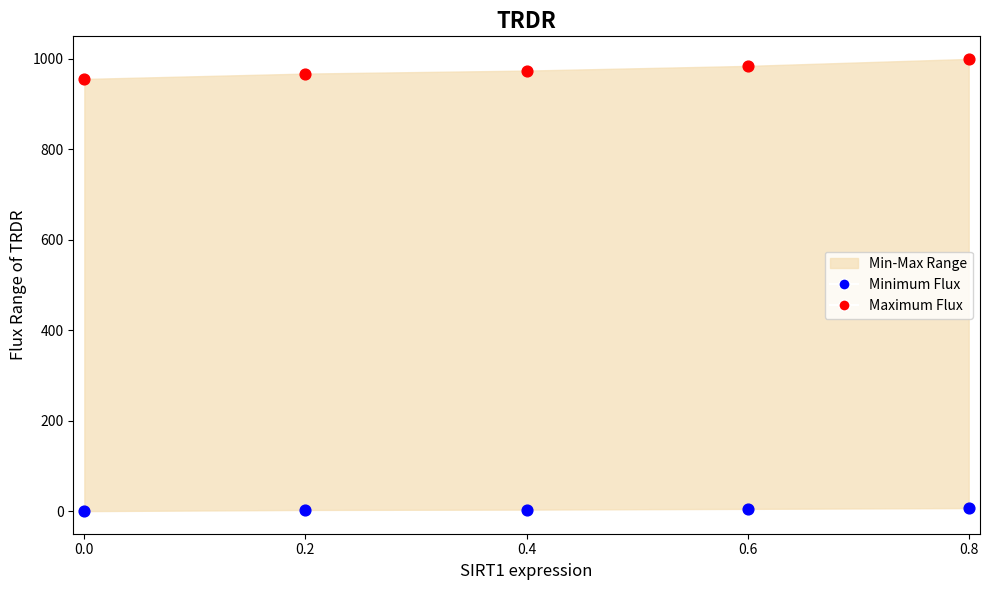

Across all series, what Y value is closest to 500?

955.8